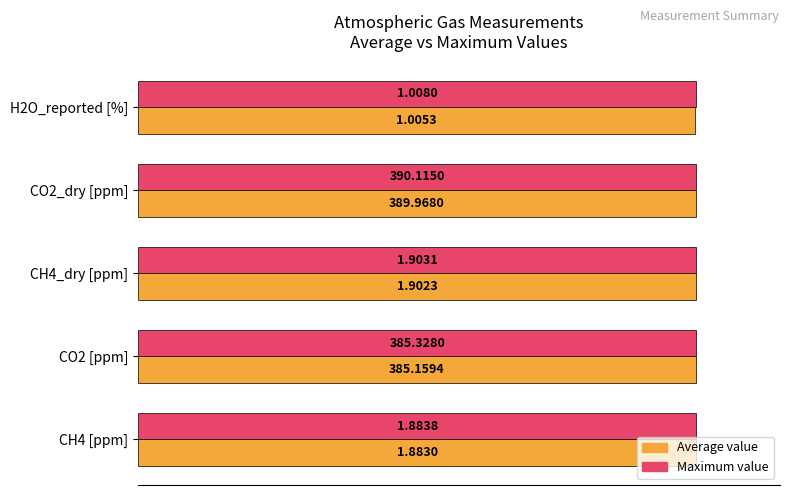

What are all the series names shown in the legend?

Average value, Maximum value